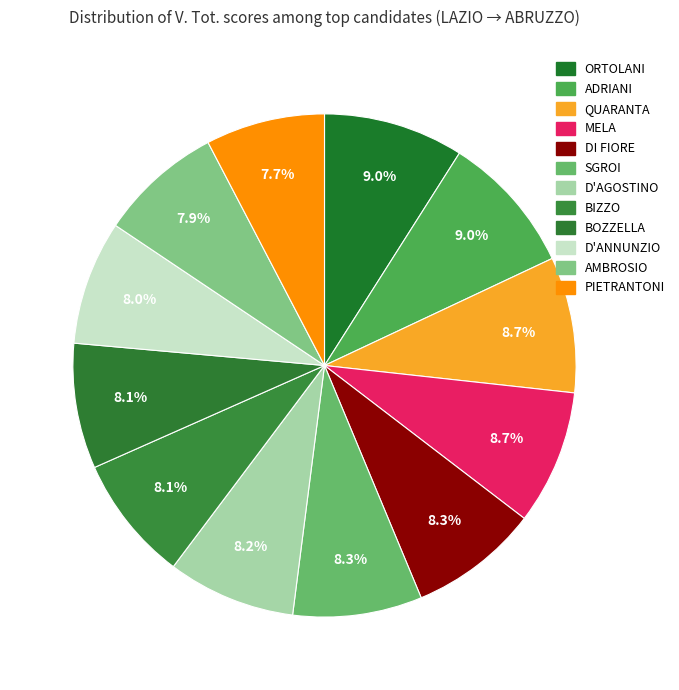

Which has a higher value, D'ANNUNZIO or SGROI?

SGROI